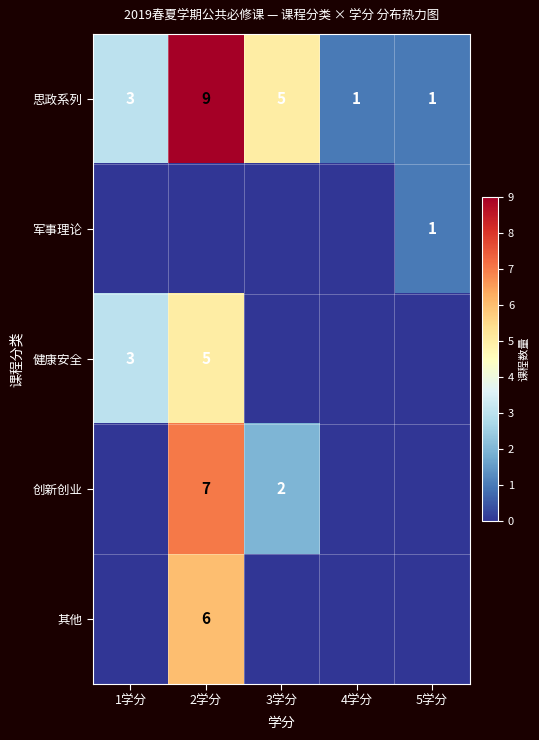

The 军事理论 series shows 1 at 5学分. True or false?

True